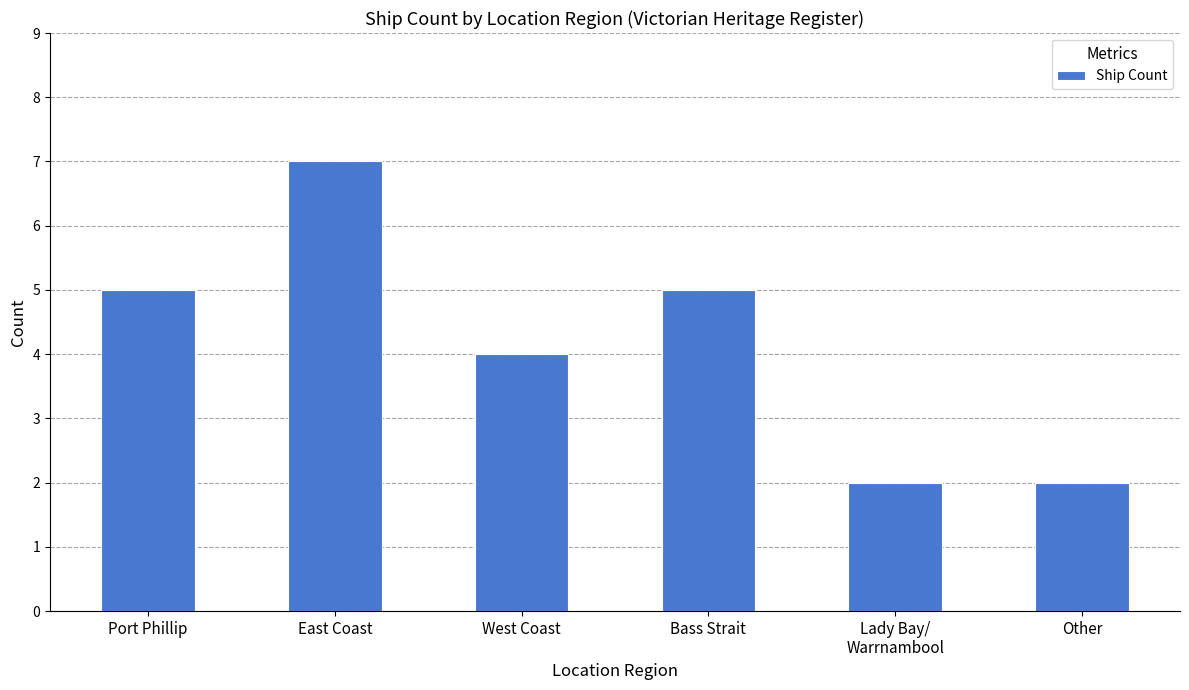

What is the difference between the values at Other and West Coast?

2